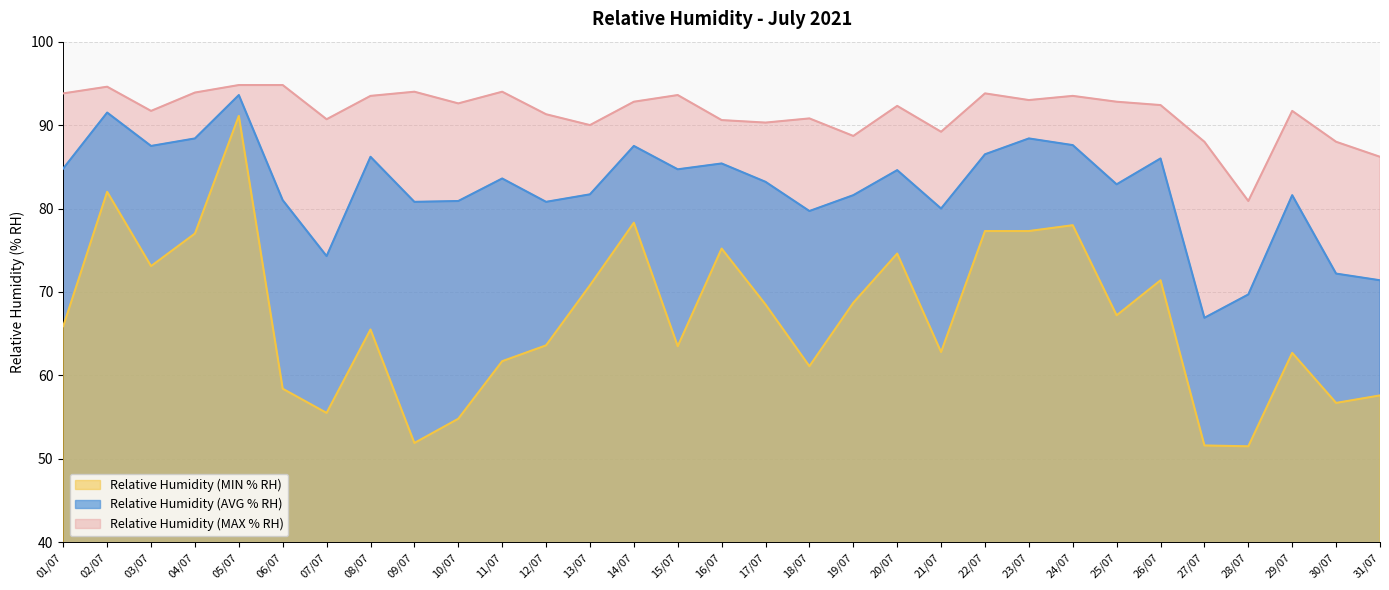

Where is the first local minimum for Relative Humidity (AVG % RH)?

03/07